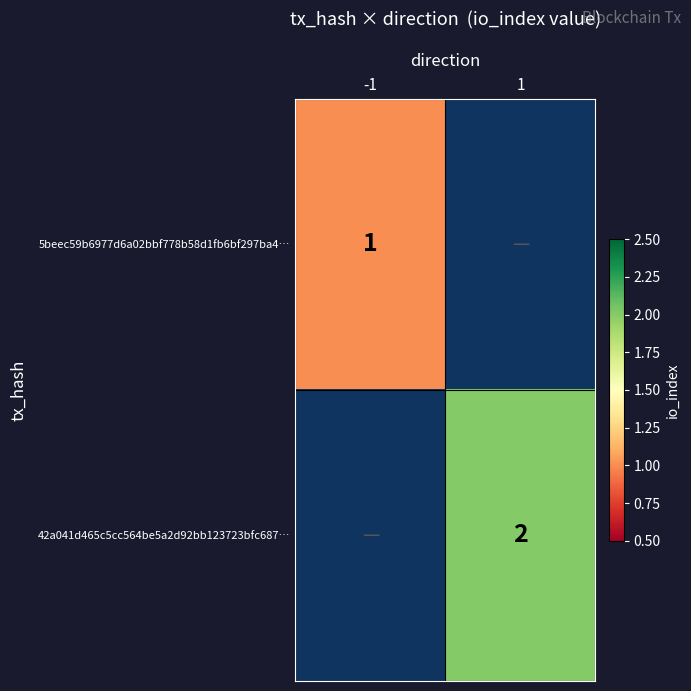

What is the maximum value shown in the chart?

2.0